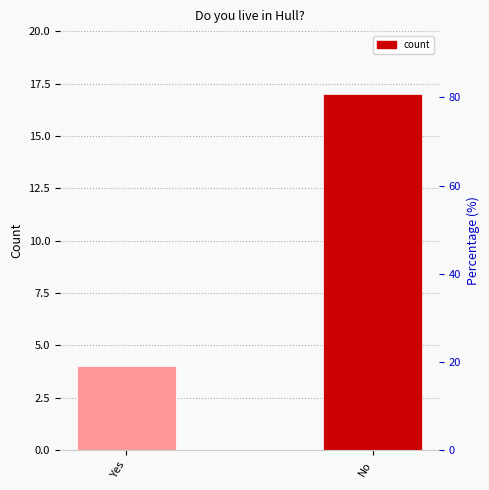

Which label corresponds to the smallest value in the chart?

Yes